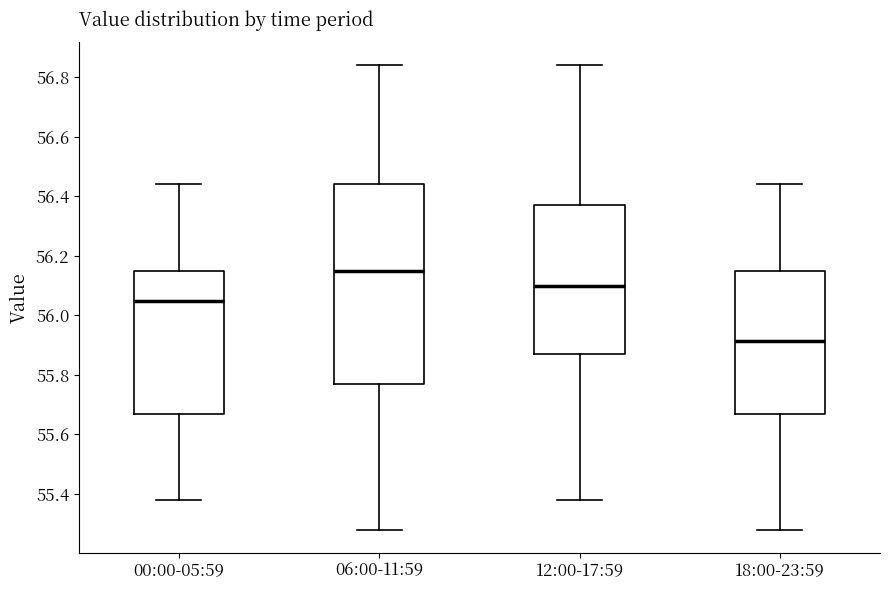

Reading left to right, read every box against the y-axis: the position of its median line, the range the box covers, and the ends of its whiskers. The values are not printed on the chart, so give them approximately, as read against the axis.

00:00-05:59: median 56.06, box 55.68 to 56.16, whiskers 55.38 to 56.44
06:00-11:59: median 56.16, box 55.78 to 56.44, whiskers 55.28 to 56.84
12:00-17:59: median 56.10, box 55.88 to 56.38, whiskers 55.38 to 56.84
18:00-23:59: median 55.92, box 55.68 to 56.16, whiskers 55.28 to 56.44